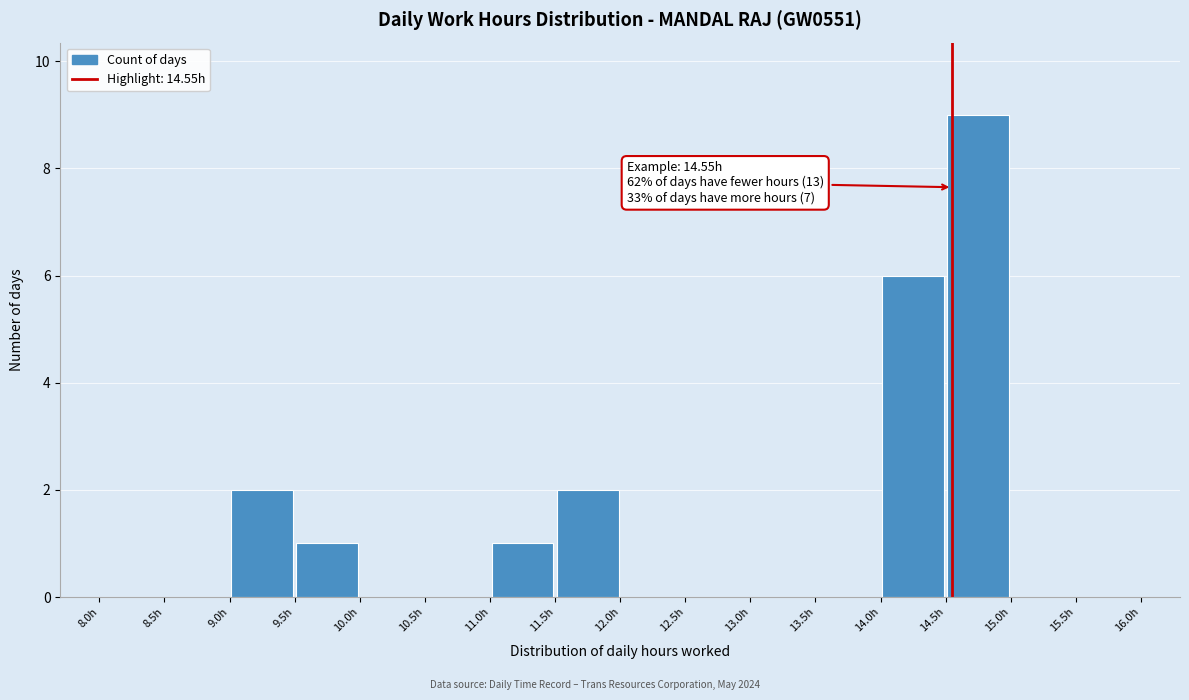

Which range on the x-axis has the tallest bar?

14.5 to 15.0